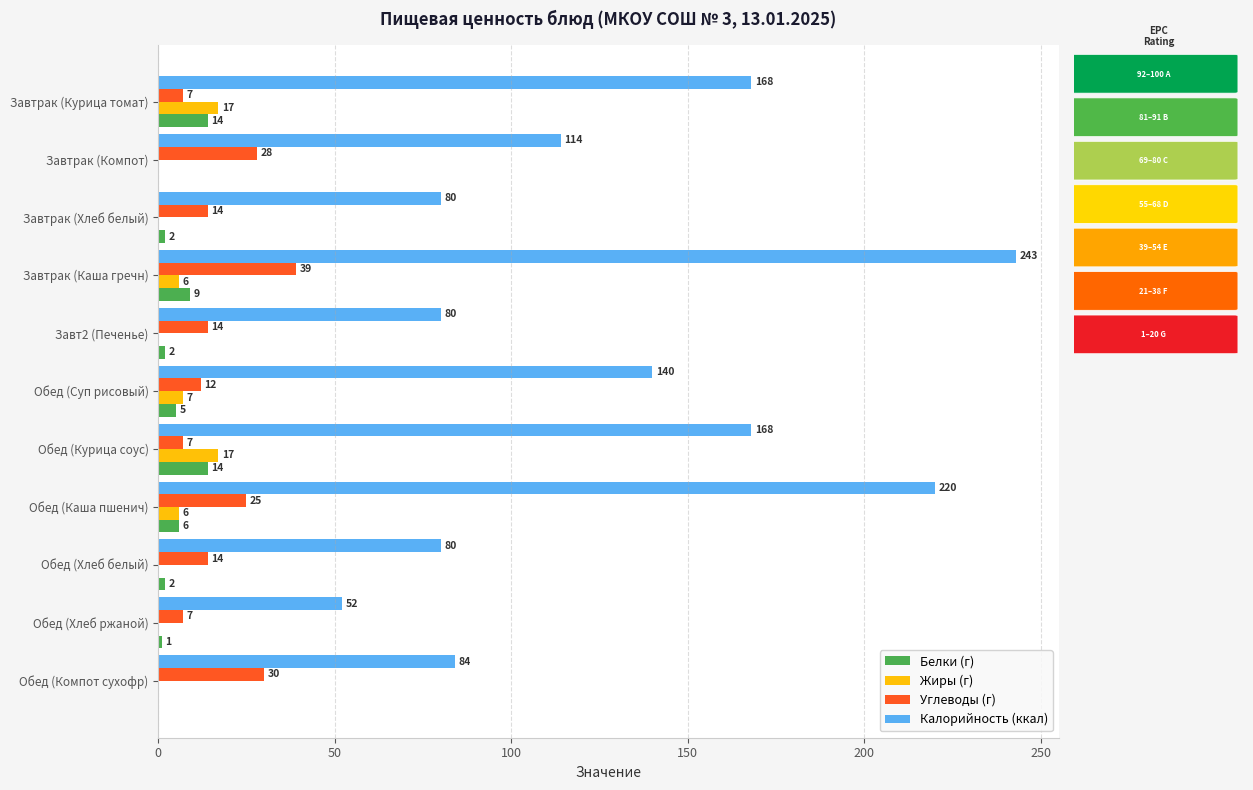

What is the maximum value for Жиры (г)?

17